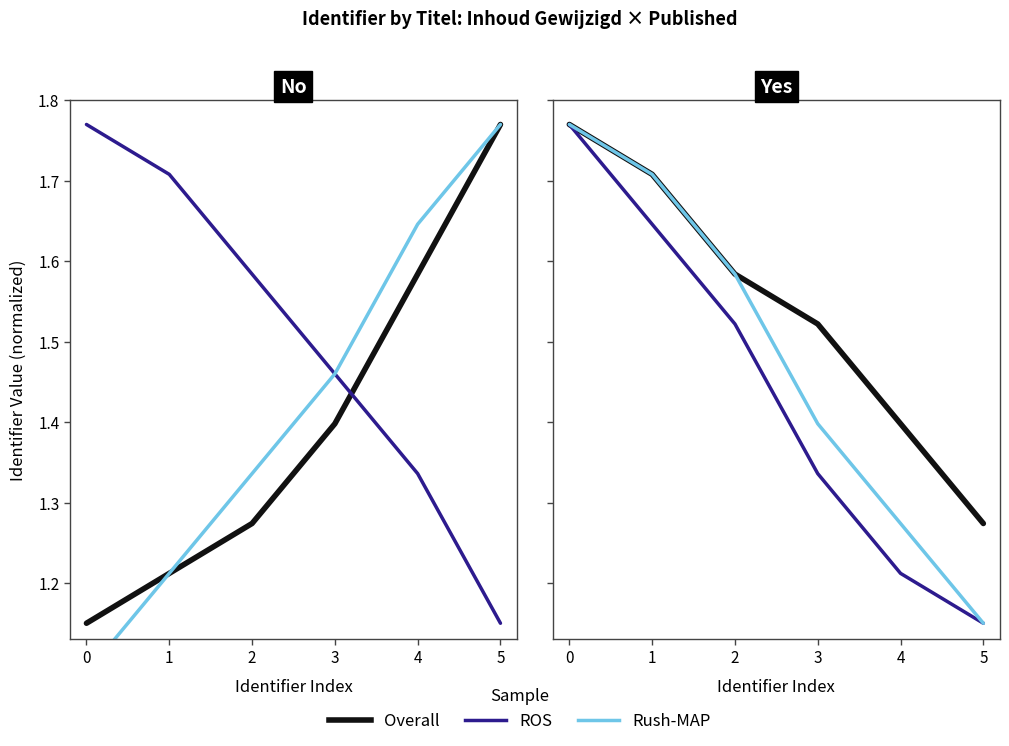

What are all the series names shown in the legend?

Overall, ROS, Rush-MAP